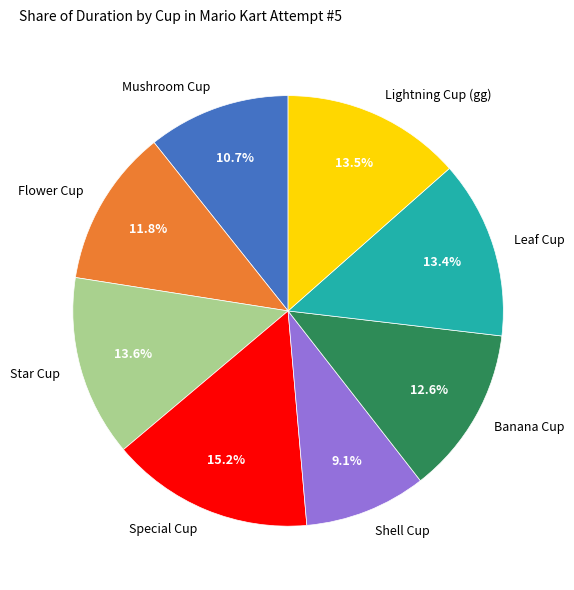

What is the largest slice in the pie chart?

Special Cup